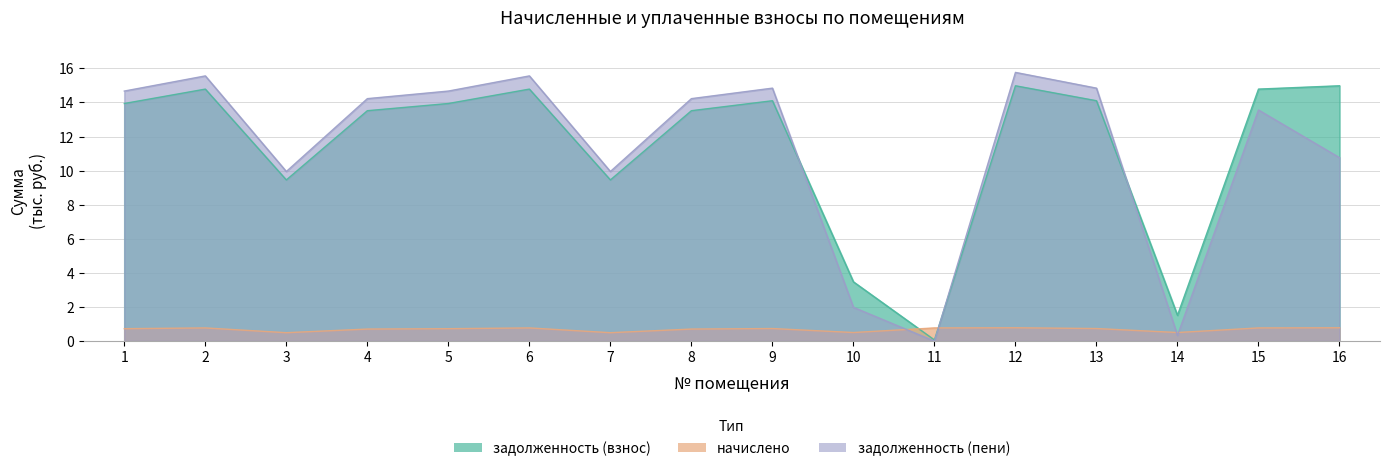

Which category has the highest value in the начислено series?

12